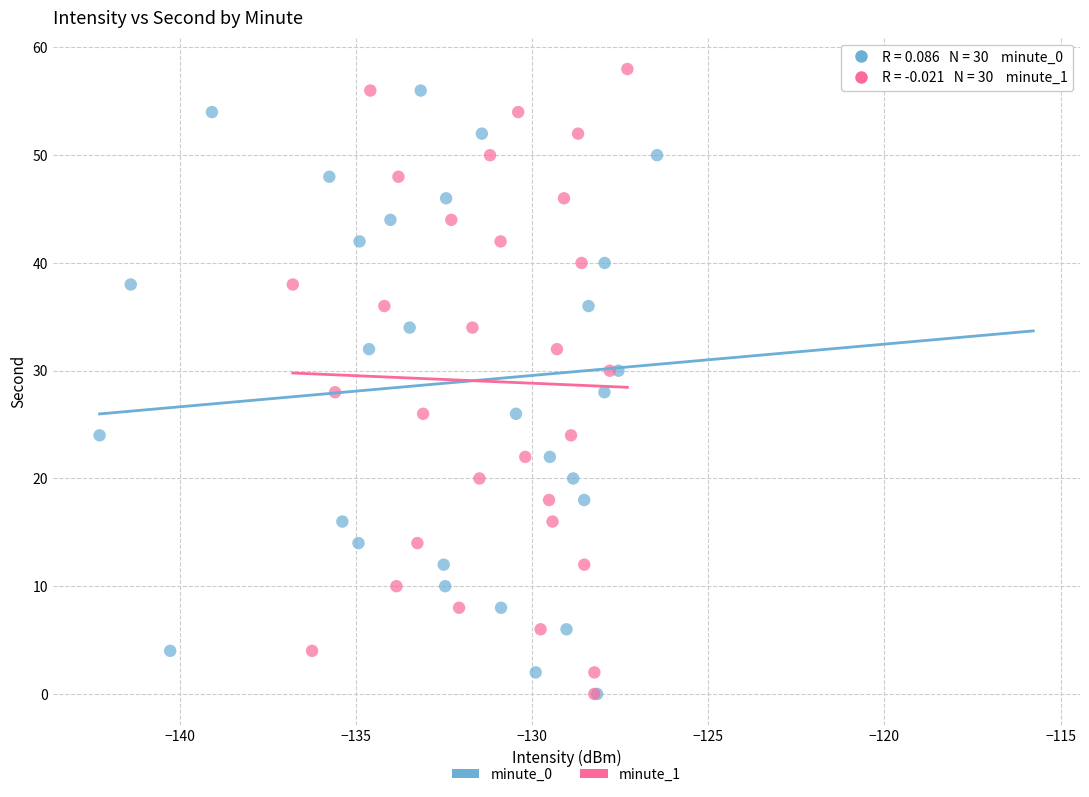

What are all the series names shown in the legend?

minute_0, minute_1